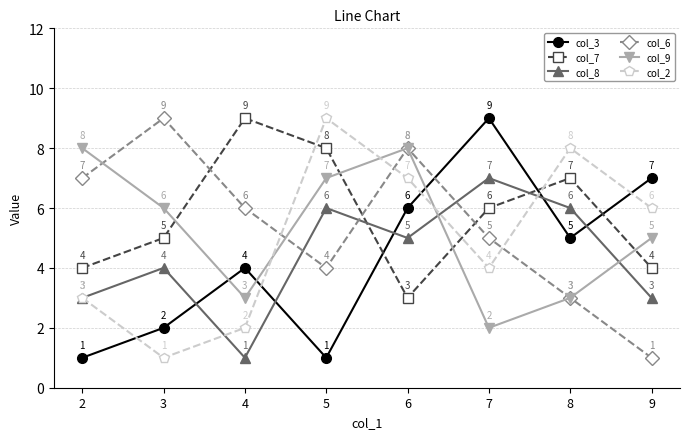

At which category is the sum across all series the highest?

6